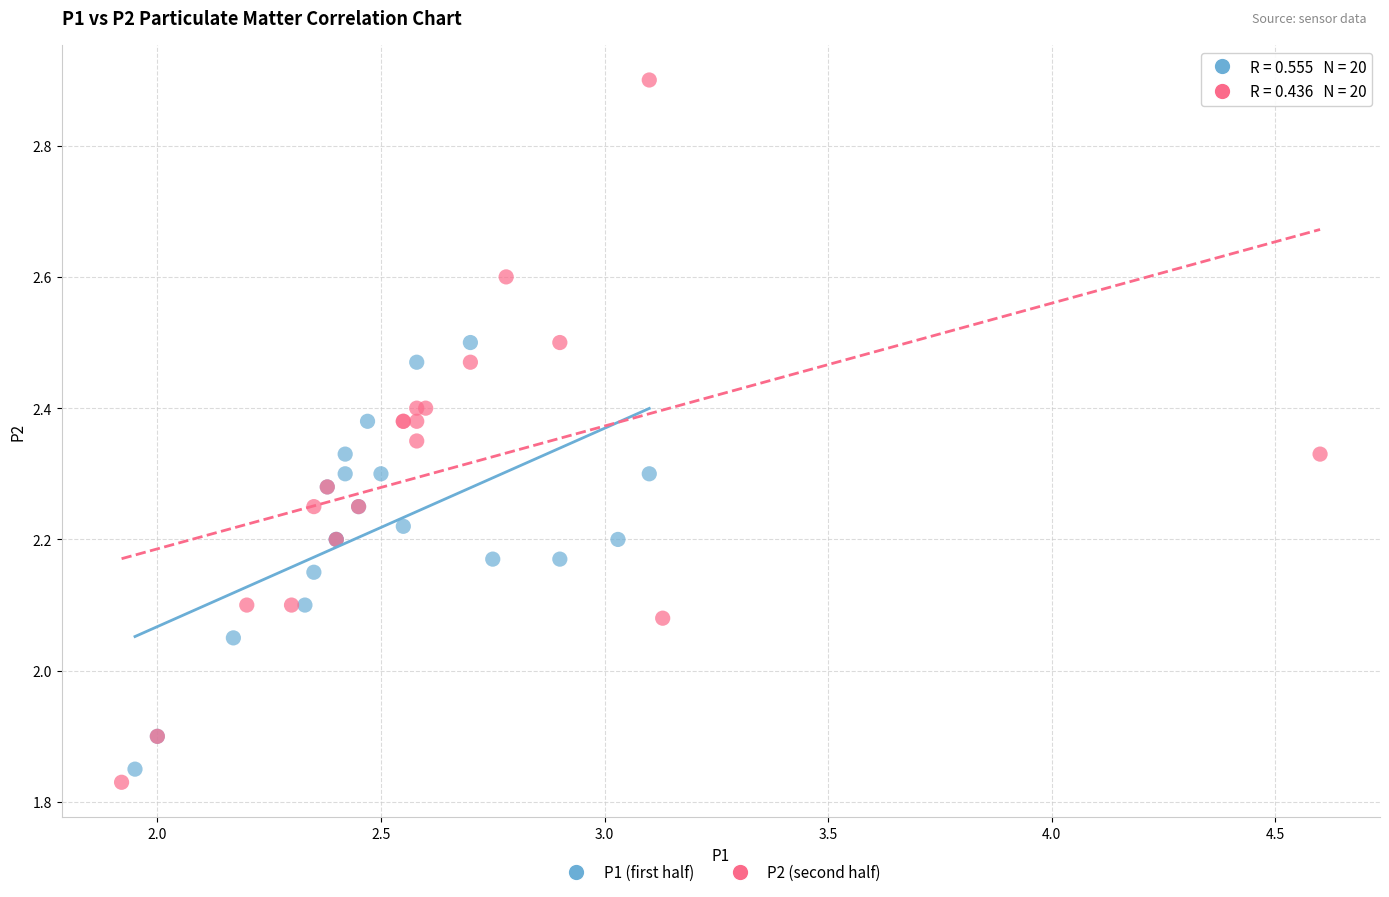

Which series has the widest spread of Y values?

P2 (second half)